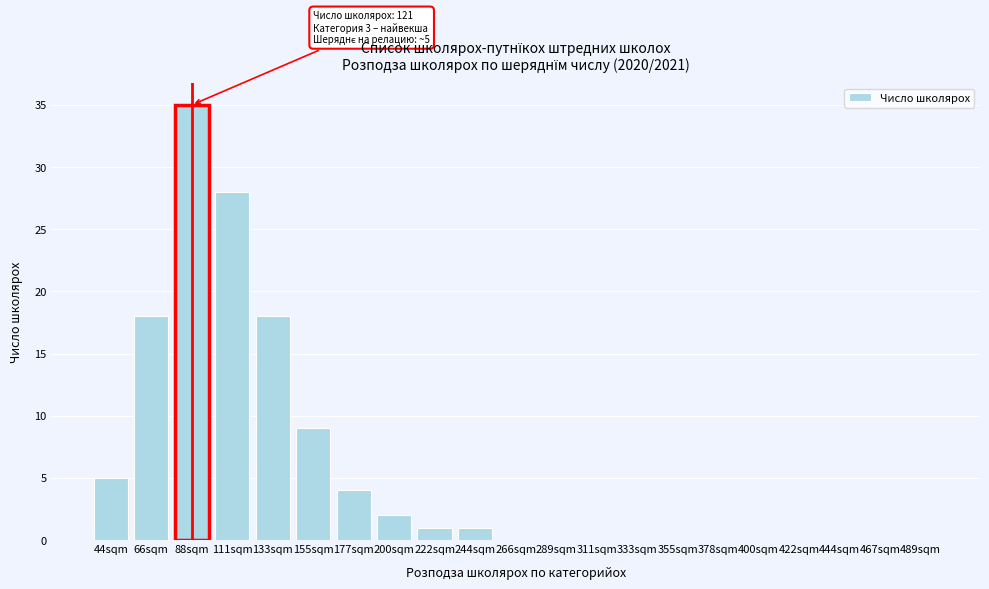

Reading left to right, list all the values displayed in this chart.

44sqm=5	66sqm=18	88sqm=35	111sqm=28	133sqm=18	155sqm=9	177sqm=4	200sqm=2	222sqm=1	244sqm=1	266sqm=0	289sqm=0	311sqm=0	333sqm=0	355sqm=0	378sqm=0	400sqm=0	422sqm=0	444sqm=0	467sqm=0	489sqm=0